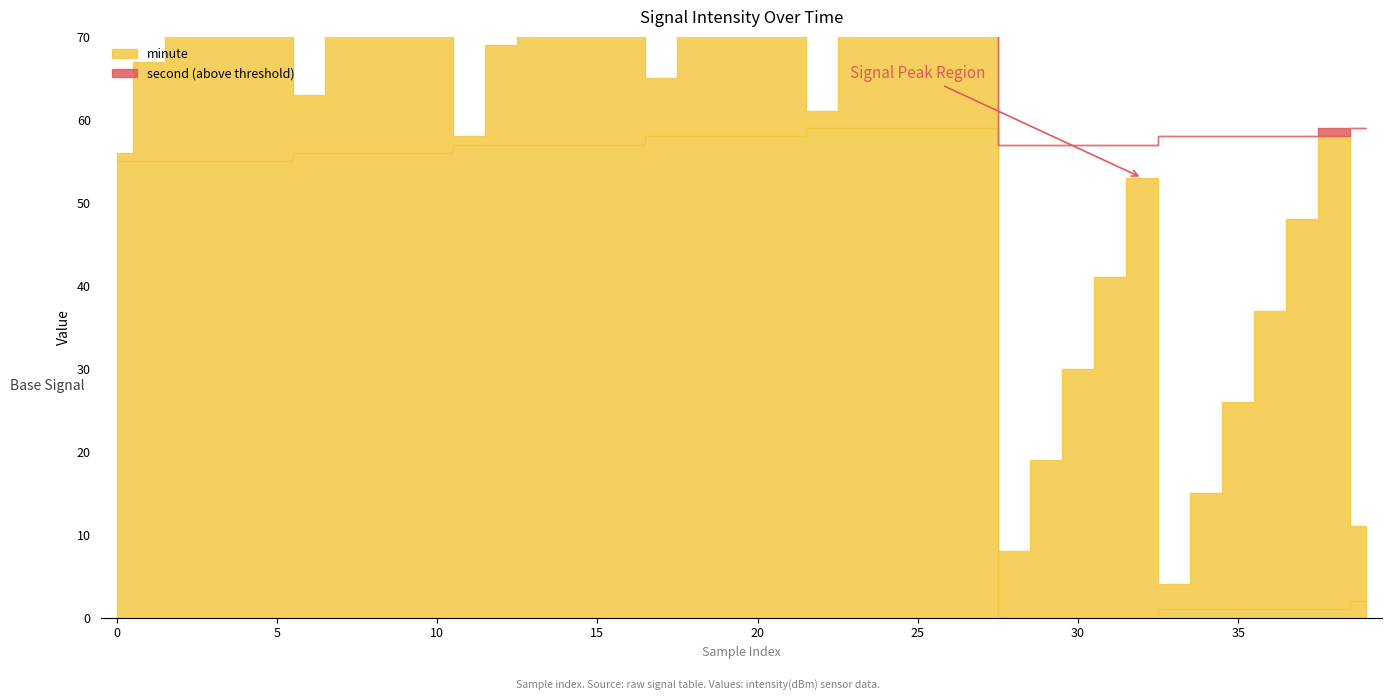

What is the average value of the minute series?

40